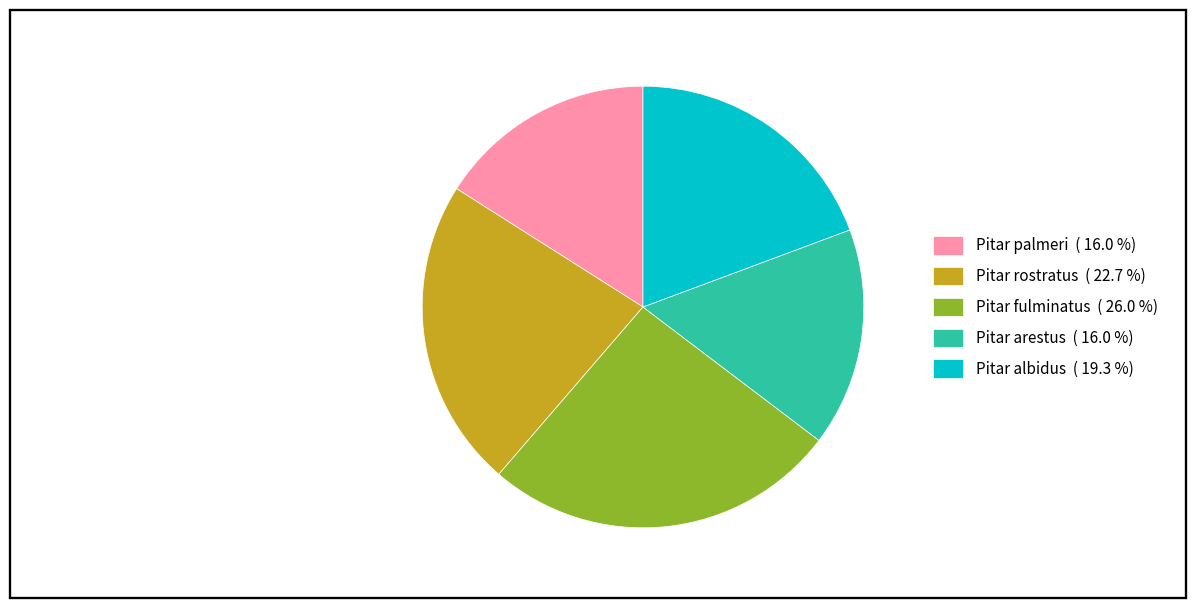

Does Pitar fulminatus ( 26.0 %) account for over 50% of the chart?

No